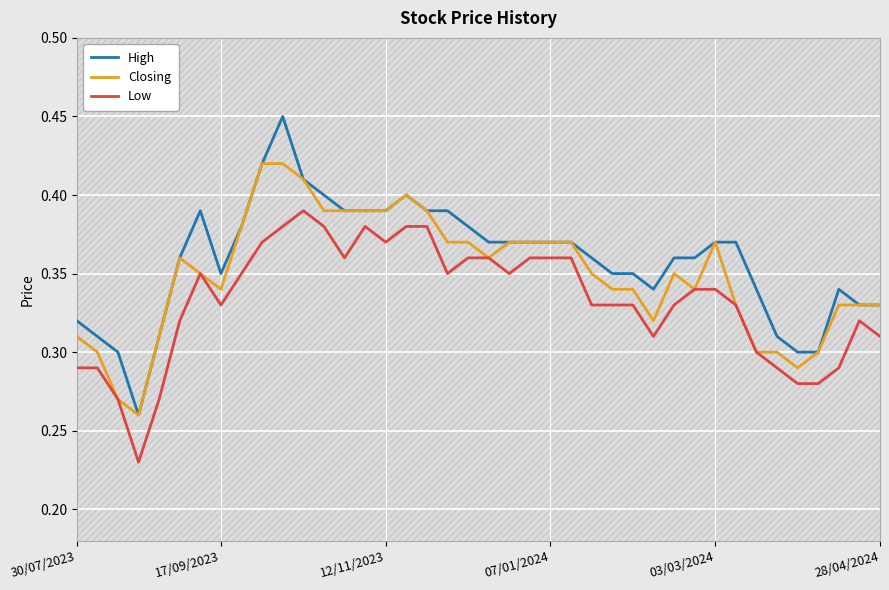

Reading right to left, what are all the values shown in this chart?

High: 0.3	0.3	0.3	0.3	0.3	0.3	0.3	0.4	0.4	0.4	0.4	0.3	0.3	0.3	0.4	0.4	0.4	0.4	0.4	0.4	0.4	0.4	0.4	0.4	0.4	0.4	0.4	0.4	0.4	0.5	0.4	0.4	0.3	0.4	0.4	0.3	0.3	0.3	0.3	0.3
Closing: 0.3	0.3	0.3	0.3	0.3	0.3	0.3	0.3	0.4	0.3	0.3	0.3	0.3	0.3	0.3	0.4	0.4	0.4	0.4	0.4	0.4	0.4	0.4	0.4	0.4	0.4	0.4	0.4	0.4	0.4	0.4	0.4	0.3	0.3	0.4	0.3	0.3	0.3	0.3	0.3
Low: 0.3	0.3	0.3	0.3	0.3	0.3	0.3	0.3	0.3	0.3	0.3	0.3	0.3	0.3	0.3	0.4	0.4	0.4	0.3	0.4	0.4	0.3	0.4	0.4	0.4	0.4	0.4	0.4	0.4	0.4	0.4	0.3	0.3	0.3	0.3	0.3	0.2	0.3	0.3	0.3